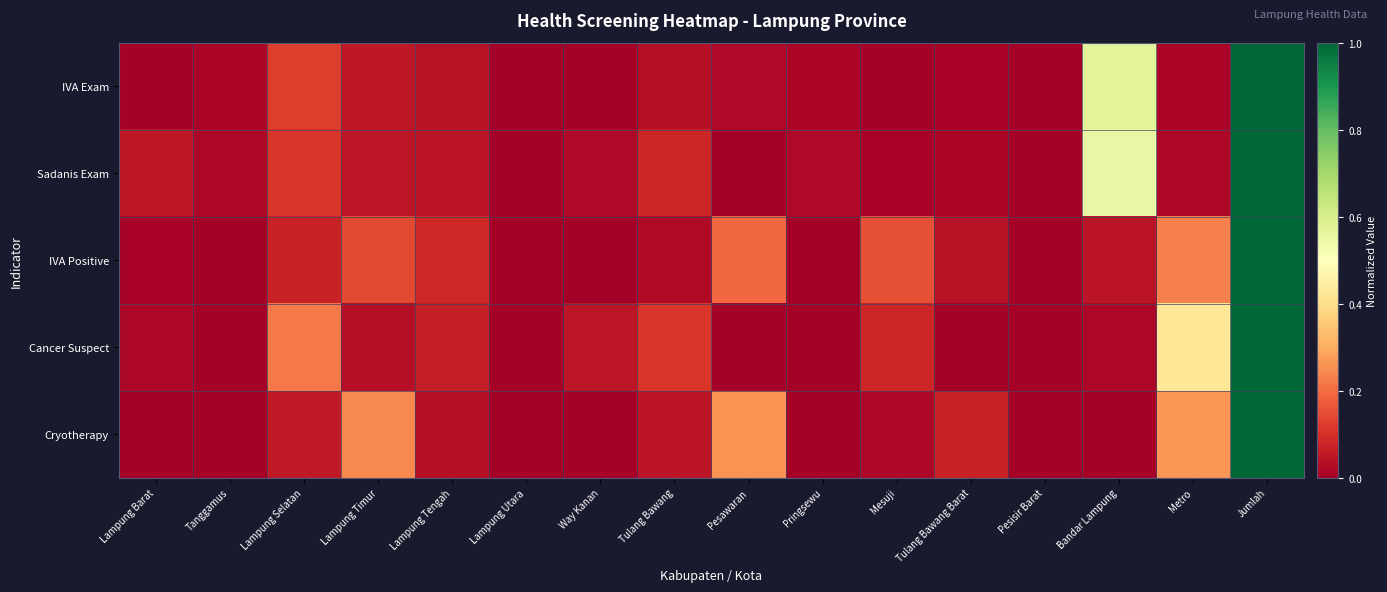

Reading left to right, transcribe all the data shown in this chart.

IVA Exam: Lampung Barat=0.0	Tanggamus=0.0	Lampung Selatan=0.1	Lampung Timur=0.1	Lampung Tengah=0.0	Lampung Utara=0.0	Way Kanan=0.0	Tulang Bawang=0.0	Pesawaran=0.0	Pringsewu=0.0	Mesuji=0.0	Tulang Bawang Barat=0.0	Pesisir Barat=0.0	Bandar Lampung=0.6	Metro=0.0	Jumlah=1.0
Sadanis Exam: Lampung Barat=0.1	Tanggamus=0.0	Lampung Selatan=0.1	Lampung Timur=0.0	Lampung Tengah=0.0	Lampung Utara=0.0	Way Kanan=0.0	Tulang Bawang=0.1	Pesawaran=0.0	Pringsewu=0.0	Mesuji=0.0	Tulang Bawang Barat=0.0	Pesisir Barat=0.0	Bandar Lampung=0.6	Metro=0.0	Jumlah=1.0
IVA Positive: Lampung Barat=0.0	Tanggamus=0.0	Lampung Selatan=0.1	Lampung Timur=0.1	Lampung Tengah=0.1	Lampung Utara=0.0	Way Kanan=0.0	Tulang Bawang=0.0	Pesawaran=0.2	Pringsewu=0.0	Mesuji=0.2	Tulang Bawang Barat=0.0	Pesisir Barat=0.0	Bandar Lampung=0.0	Metro=0.2	Jumlah=1.0
Cancer Suspect: Lampung Barat=0.0	Tanggamus=0.0	Lampung Selatan=0.2	Lampung Timur=0.0	Lampung Tengah=0.1	Lampung Utara=0.0	Way Kanan=0.0	Tulang Bawang=0.1	Pesawaran=0.0	Pringsewu=0.0	Mesuji=0.1	Tulang Bawang Barat=0.0	Pesisir Barat=0.0	Bandar Lampung=0.0	Metro=0.4	Jumlah=1.0
Cryotherapy: Lampung Barat=0.0	Tanggamus=0.0	Lampung Selatan=0.1	Lampung Timur=0.2	Lampung Tengah=0.0	Lampung Utara=0.0	Way Kanan=0.0	Tulang Bawang=0.0	Pesawaran=0.3	Pringsewu=0.0	Mesuji=0.0	Tulang Bawang Barat=0.1	Pesisir Barat=0.0	Bandar Lampung=0.0	Metro=0.3	Jumlah=1.0